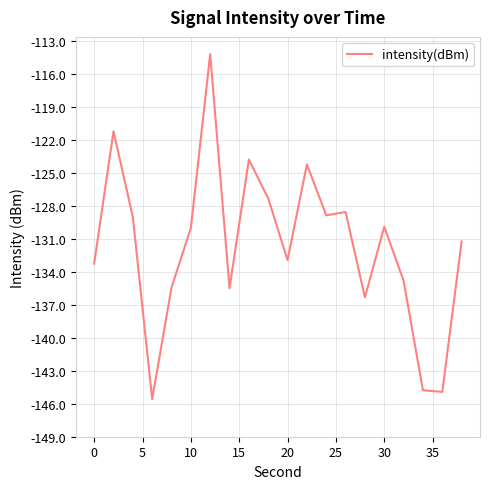

What is the difference between the maximum and minimum values?

31.4